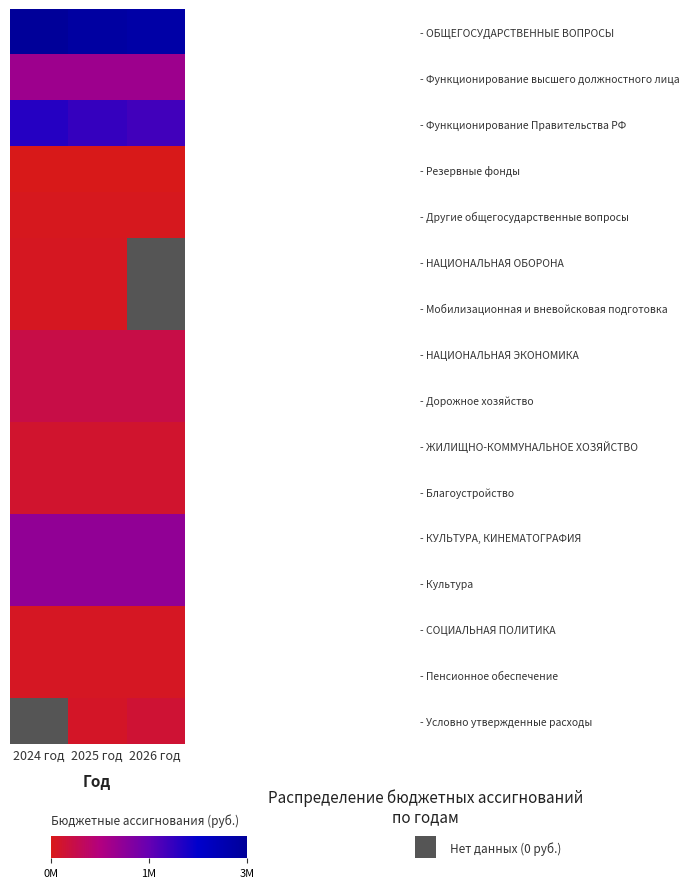

What is the maximum value for - ОБЩЕГОСУДАРСТВЕННЫЕ ВОПРОСЫ?

3401136.0